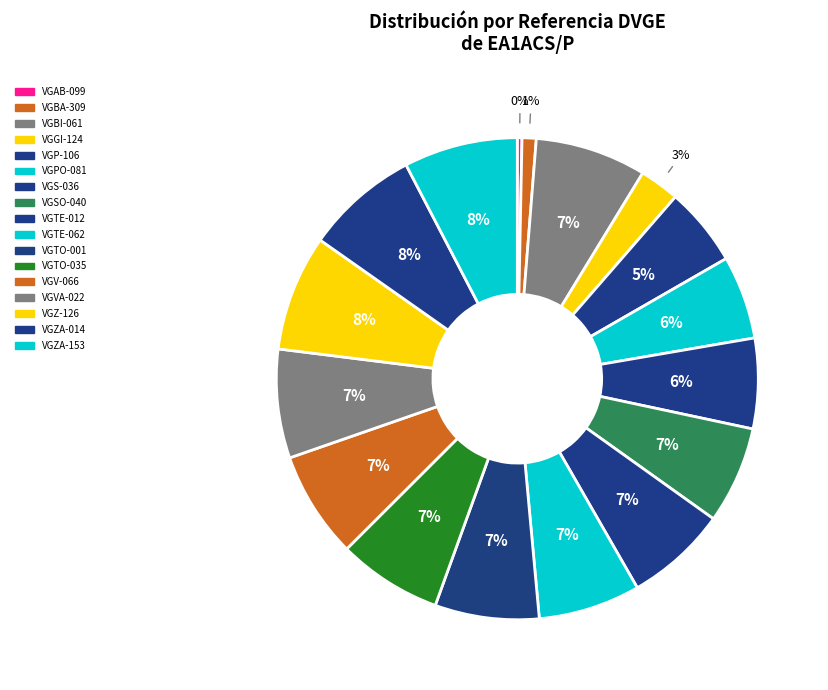

Which category has the biggest portion of the pie?

VGZ-126